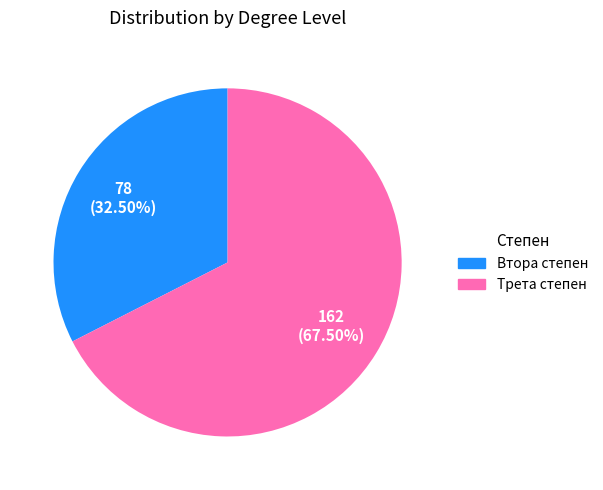

Which slice is the smallest?

Втора степен